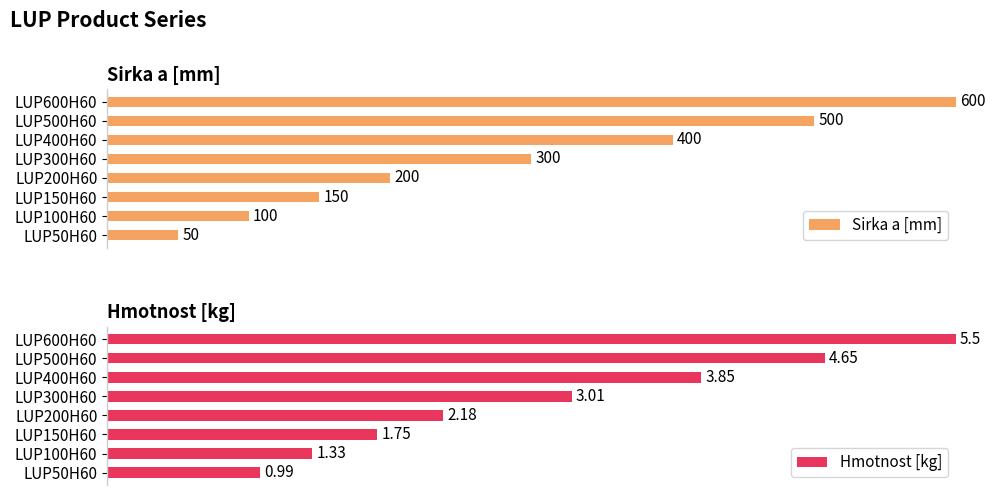

Between LUP50H60 and LUP600H60, which is larger?

LUP600H60